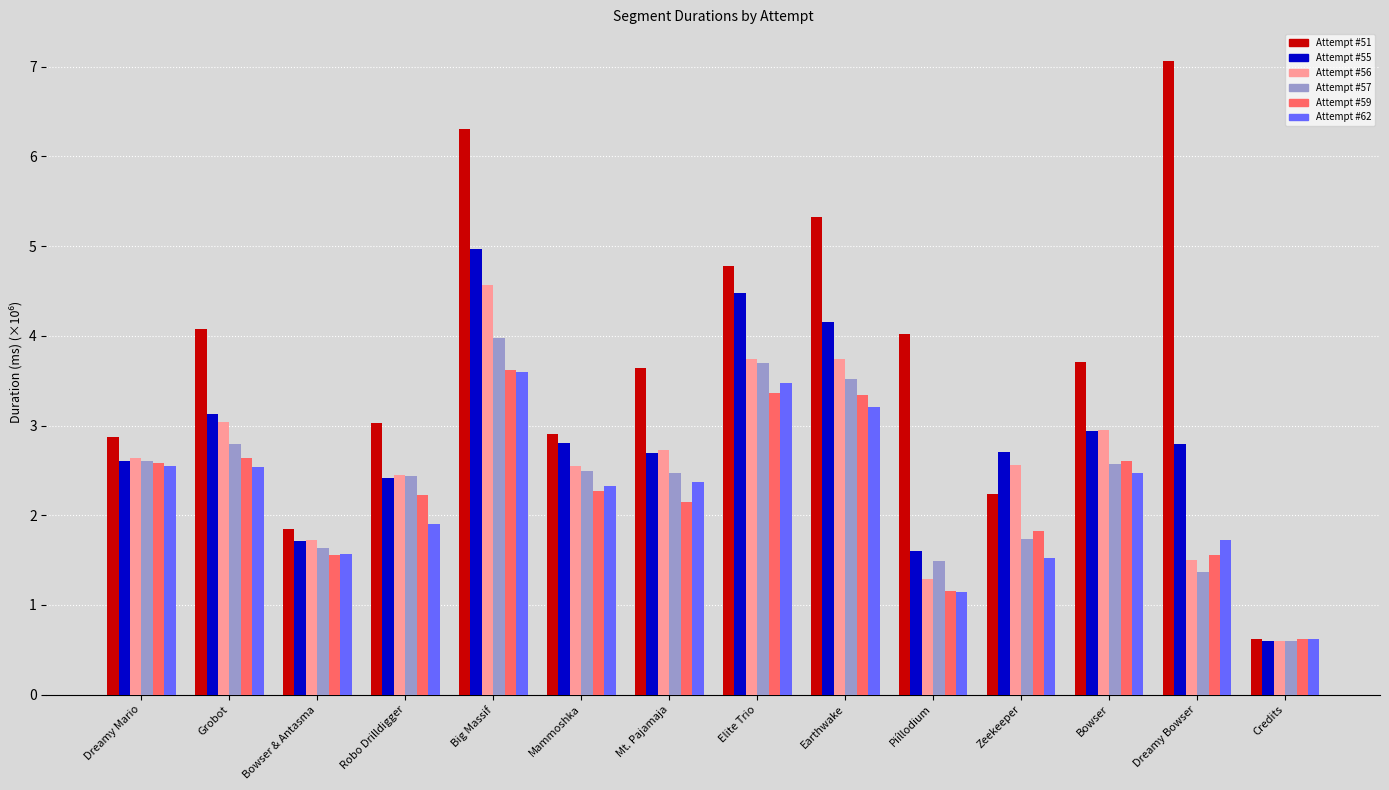

What is the lowest value of the Attempt #59 series?

0.6